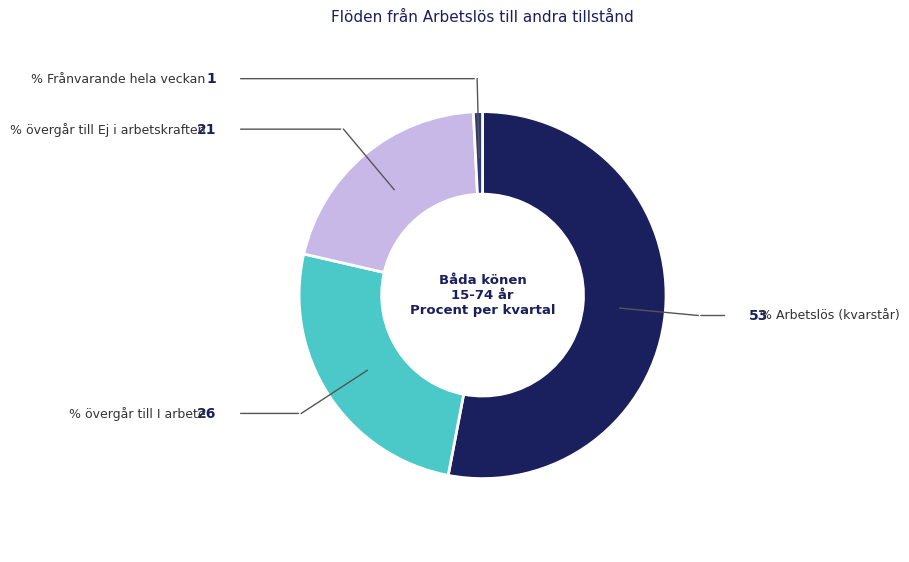

Does any single category account for the majority?

Yes